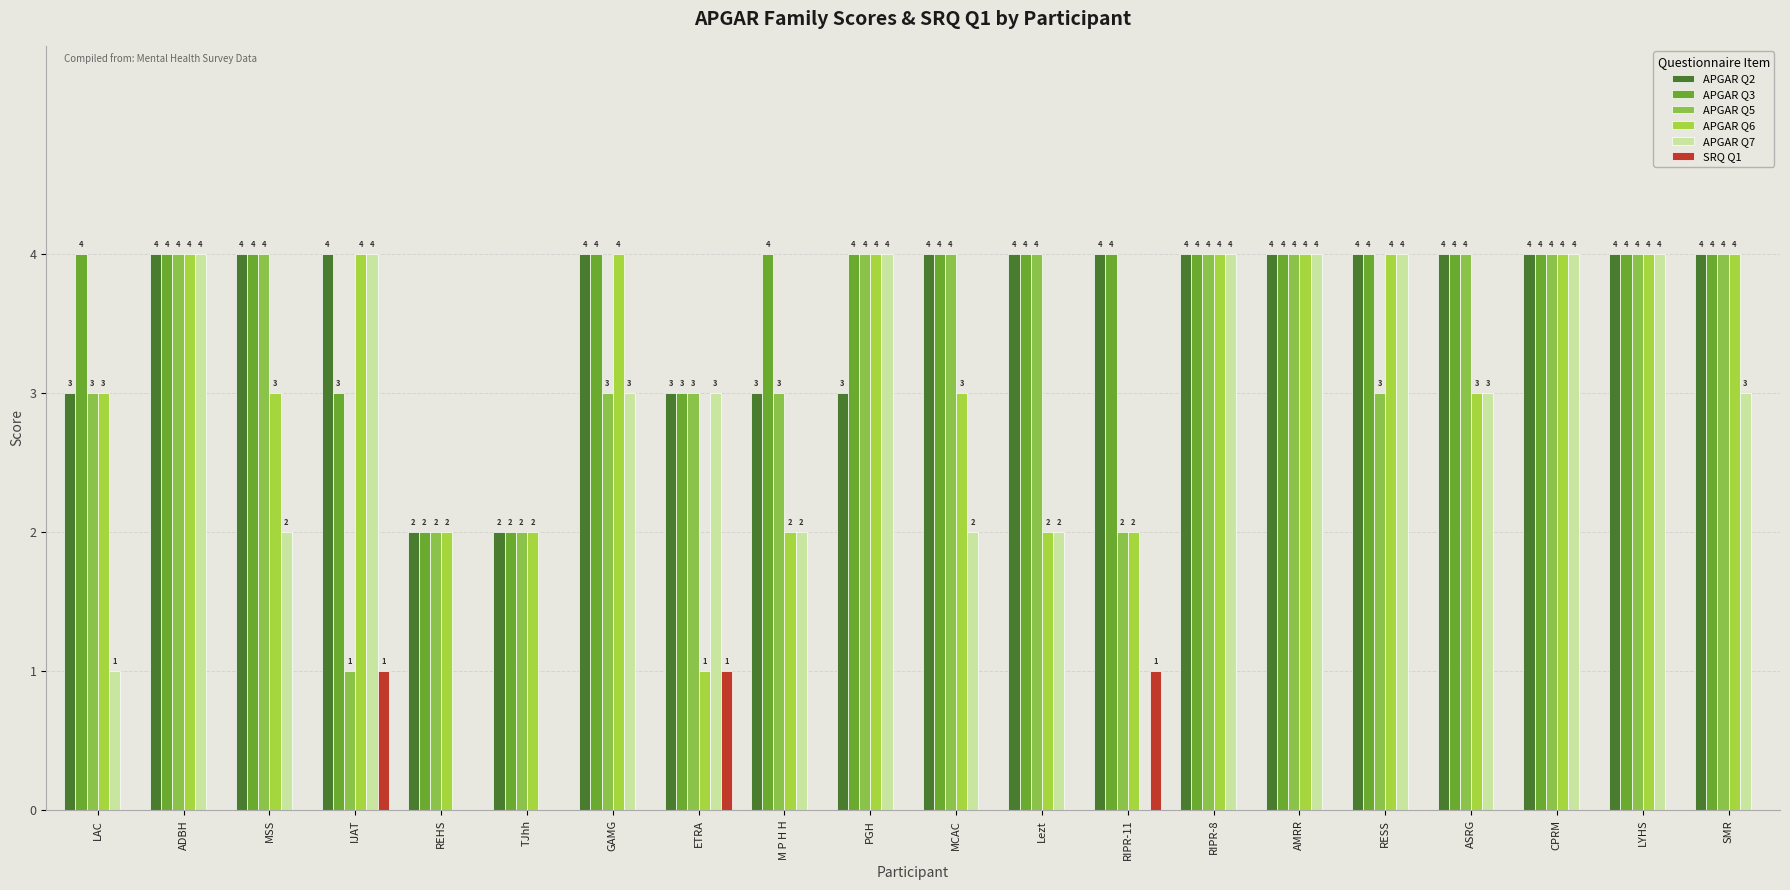

Rank the categories by APGAR Q3 value from highest to lowest.

LAC, ADBH, MSS, GAMG, M P H H, PGH, MCAC, Lezt, RIPR-11, RIPR-8, AMRR, RESS, ASRG, CPRM, LYHS, SMR, IJAT, ETRA, REHS, TJhh